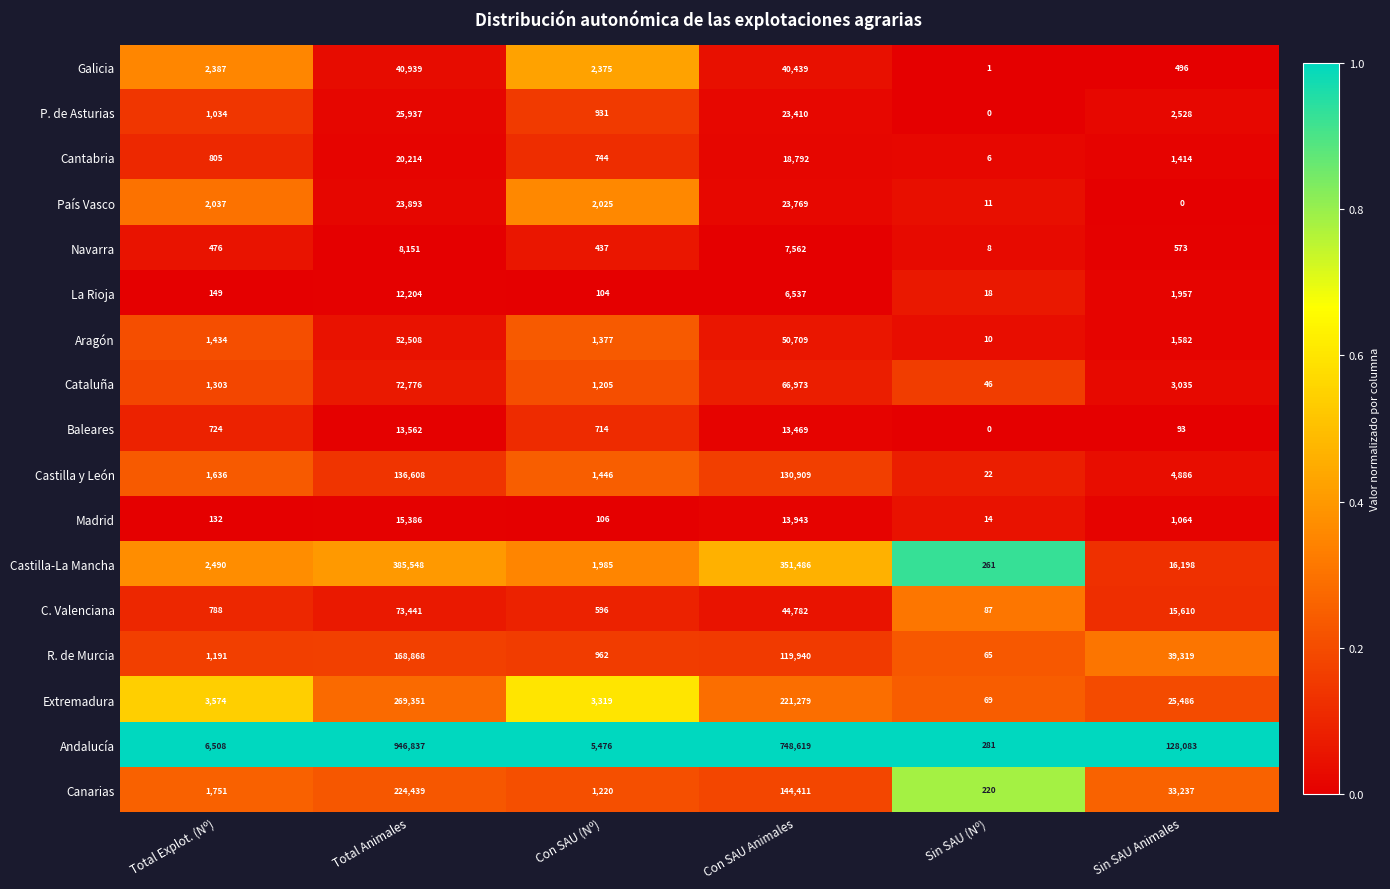

The value of Cantabria at Total Explot. (Nº) is 805. True or false?

True